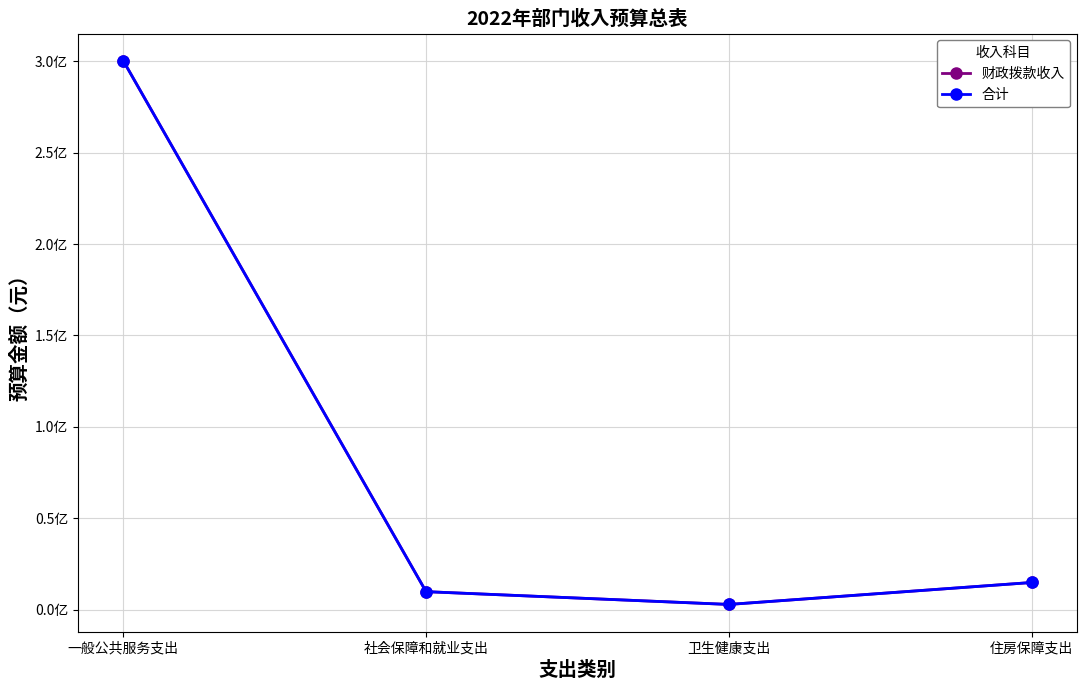

List the labels in order of 财政拨款收入 value, largest first.

一般公共服务支出, 住房保障支出, 社会保障和就业支出, 卫生健康支出